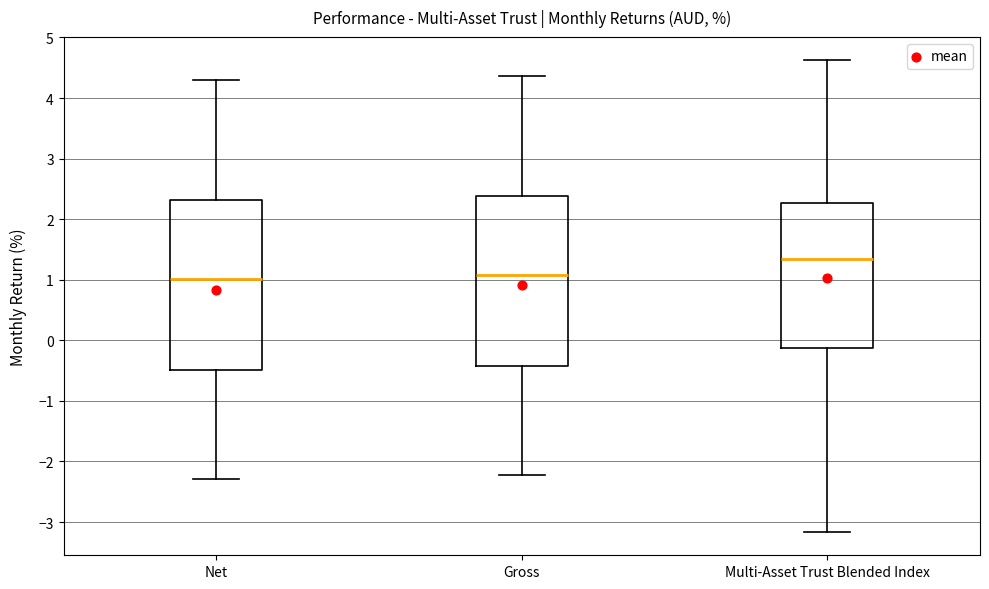

Reading left to right, read every box against the y-axis: the position of its median line, the range the box covers, and the ends of its whiskers. The values are not printed on the chart, so give them approximately, as read against the axis.

Net: median 1.0, box -0.5 to 2.3, whiskers -2.3 to 4.3
Gross: median 1.1, box -0.4 to 2.4, whiskers -2.2 to 4.4
Multi-Asset Trust Blended Index: median 1.4, box -0.1 to 2.3, whiskers -3.2 to 4.6